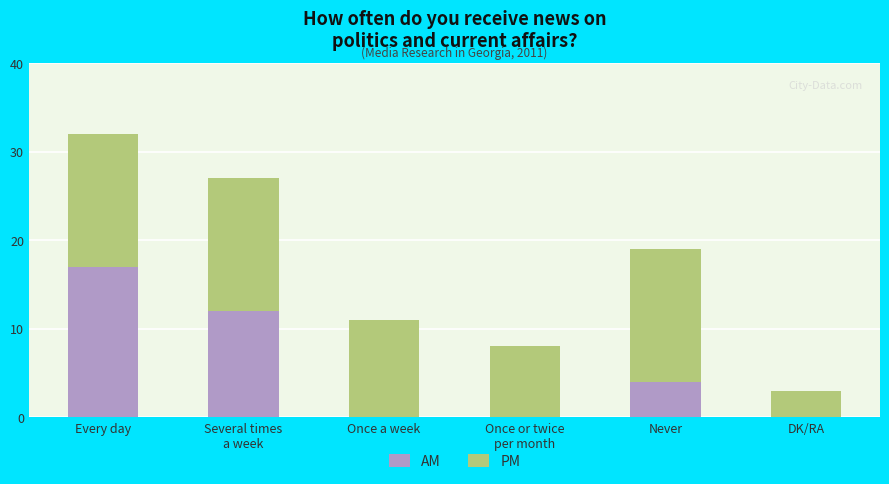

At which label does AM reach its peak?

Every day